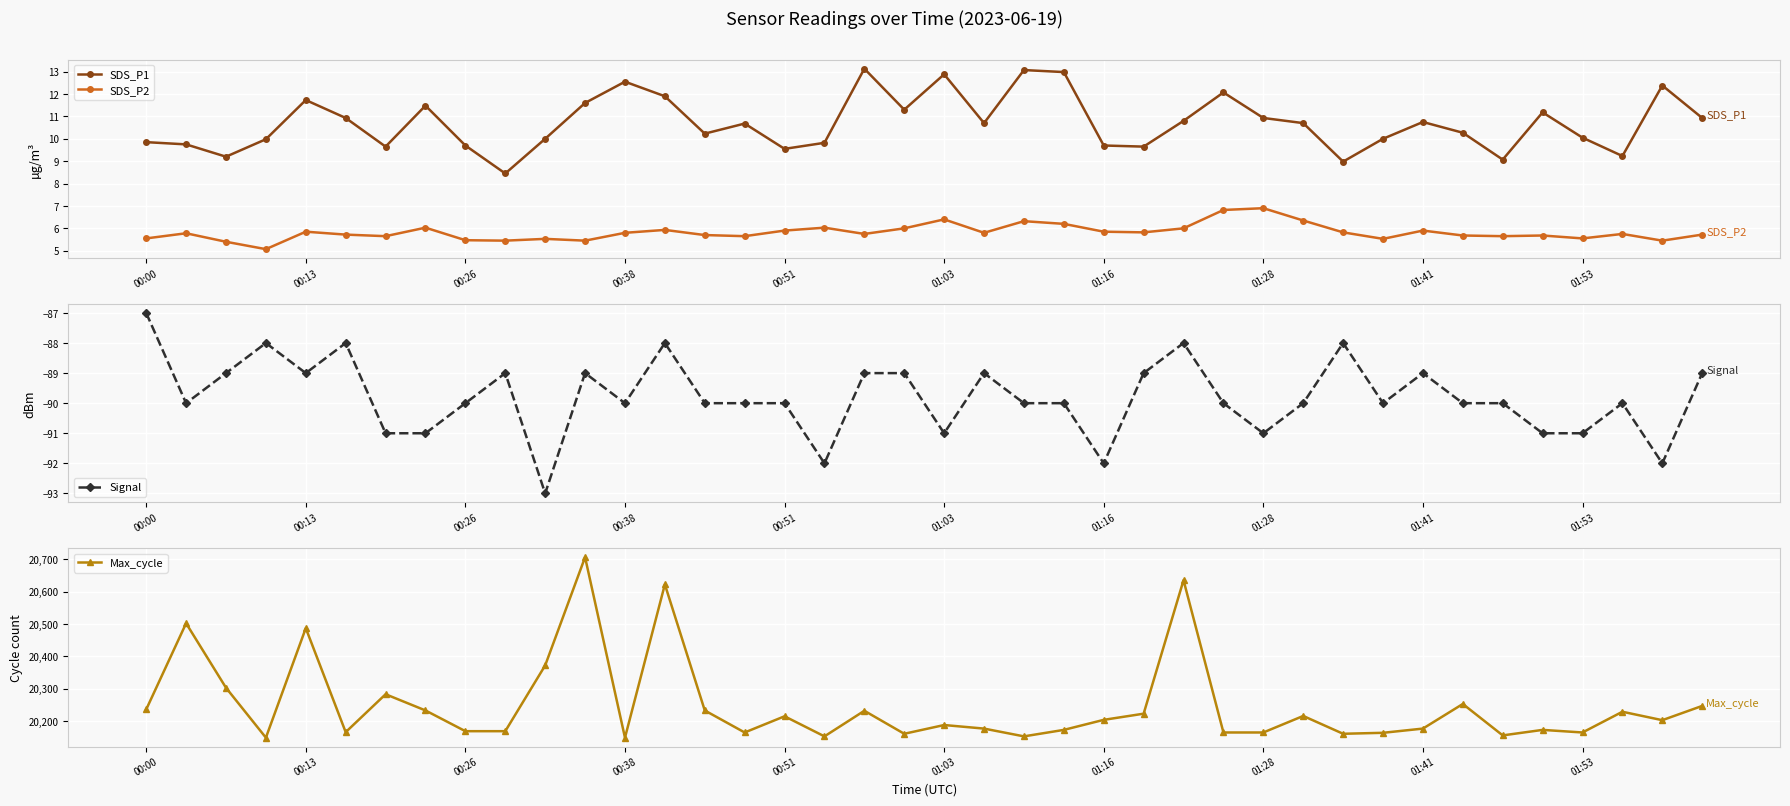

True or false: Signal and SDS_P1 intersect in this chart.

False